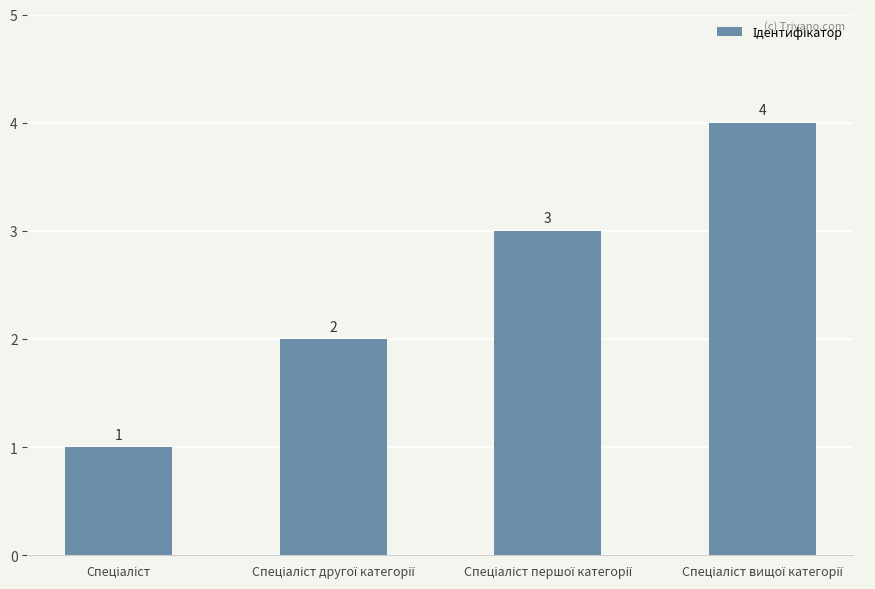

What is the value of the 1st bar from the left?

1